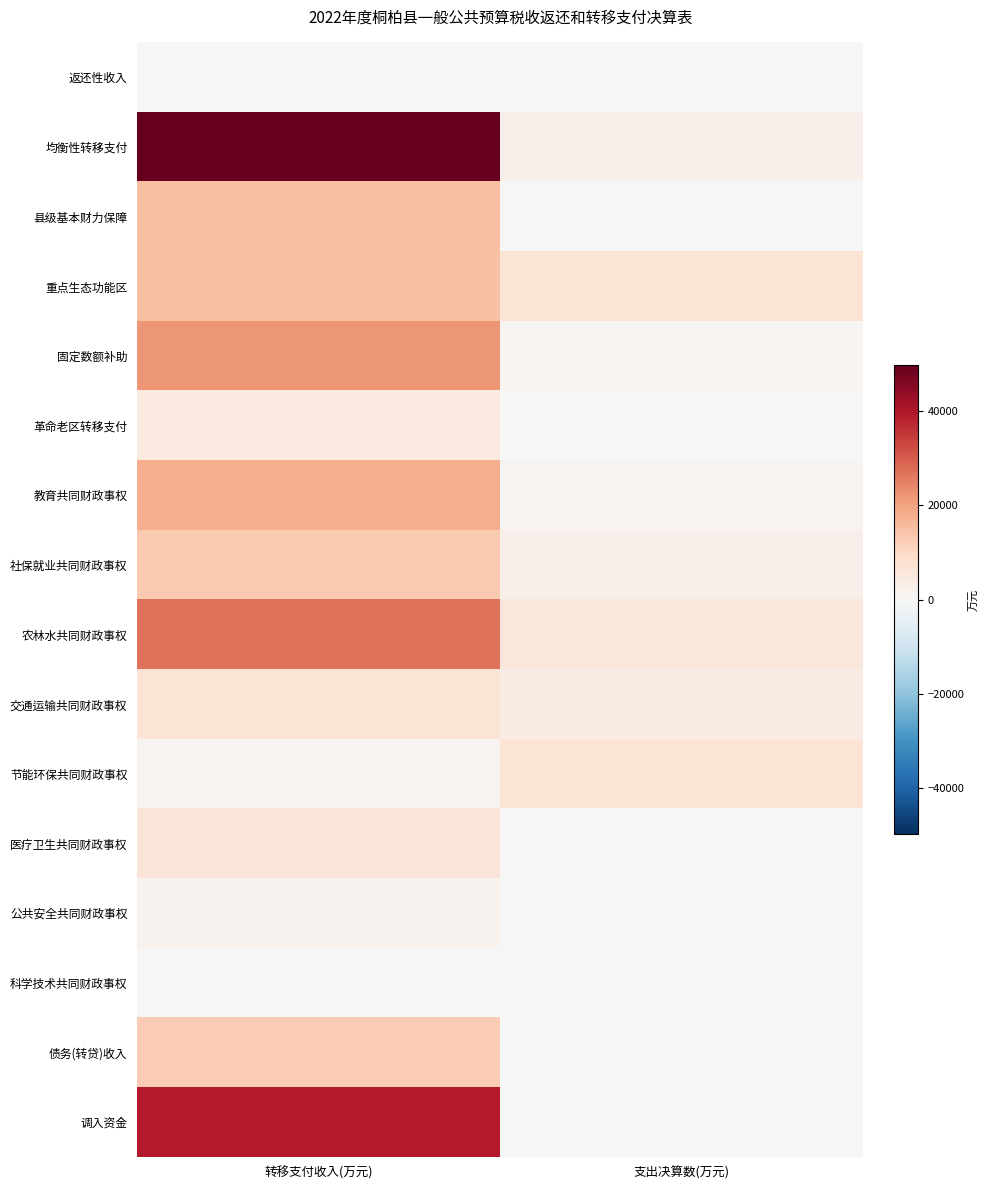

Which label corresponds to the smallest value in the chart?

转移支付收入(万元)